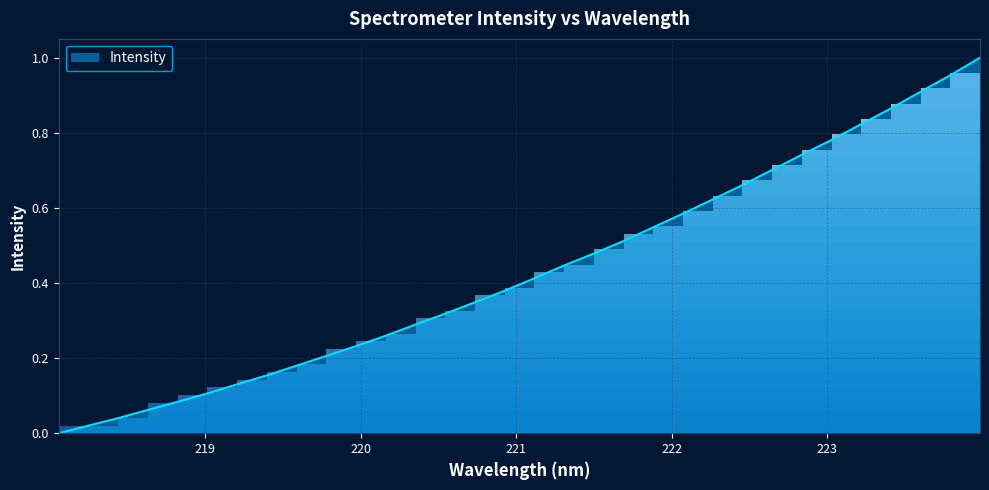

How many series are shown in this chart?

1